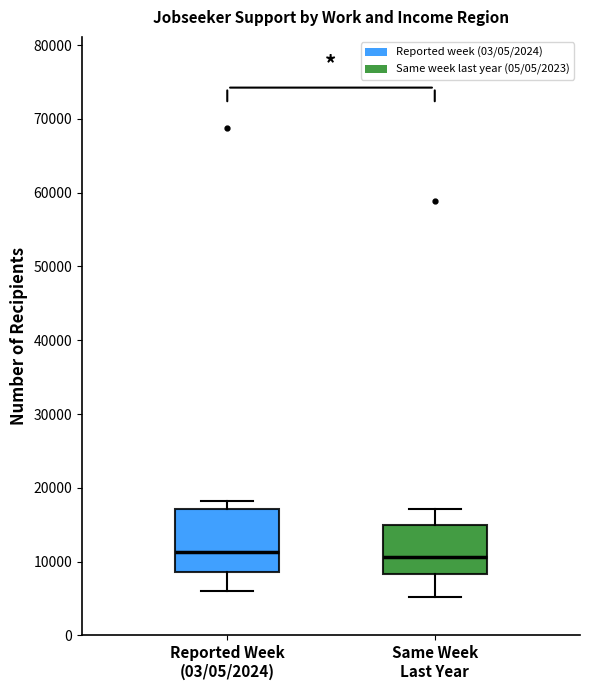

Which box is the tallest, from its lower edge to its upper edge?

Reported Week (03/05/2024)